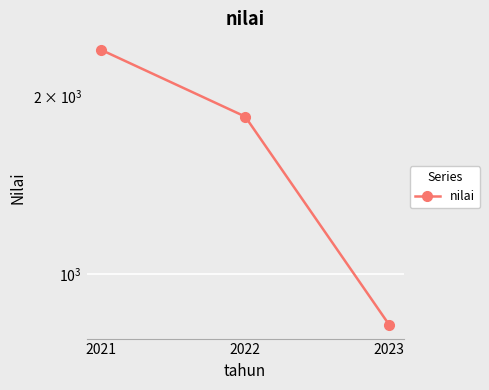

Which has a higher value, 2022 or 2023?

2022